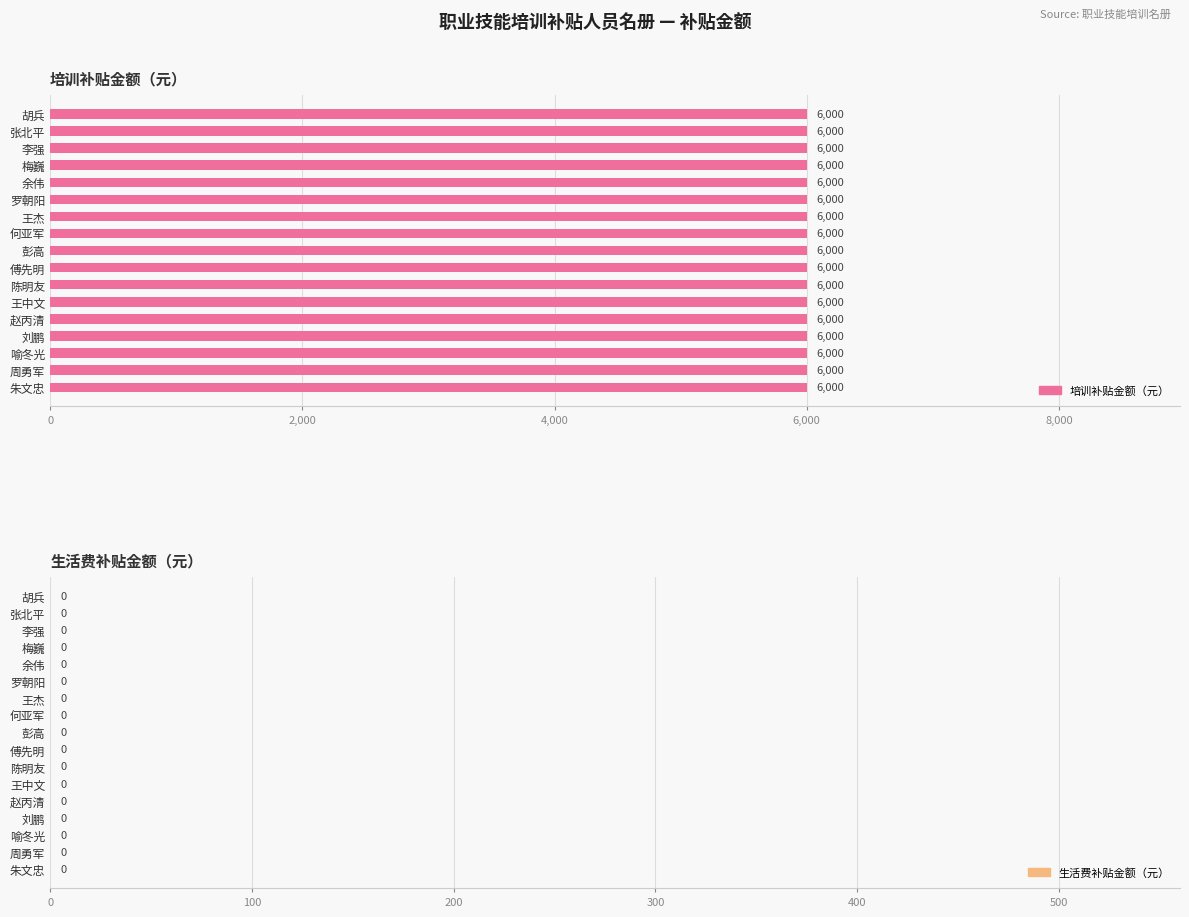

What is the highest value of the 培训补贴金额（元） series?

6000